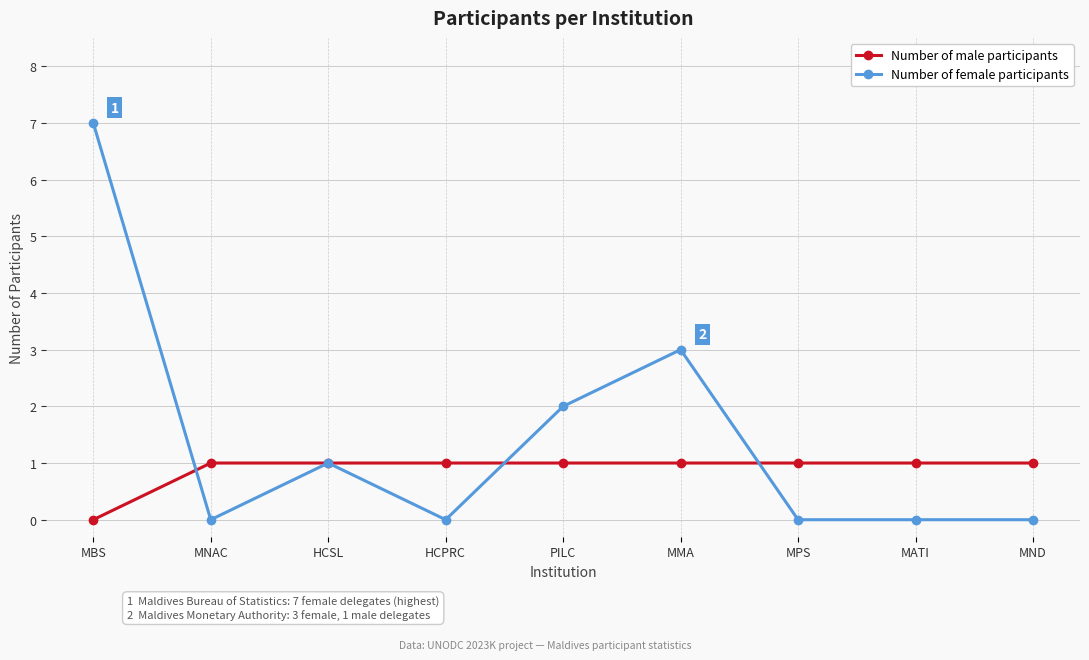

The value of Number of male participants at MNAC is 1. True or false?

True